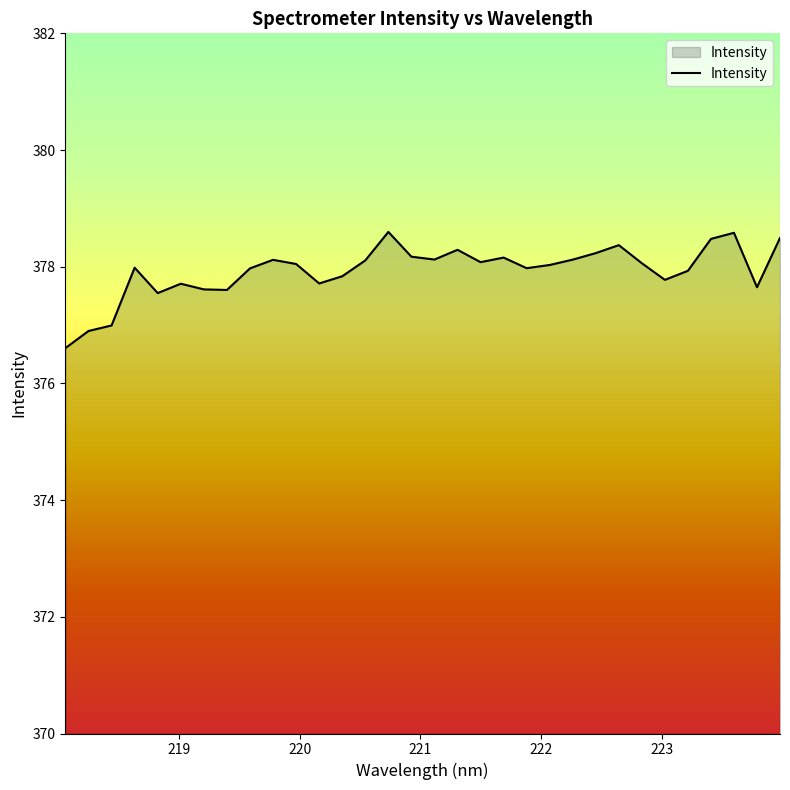

What is the smallest value displayed?

376.6